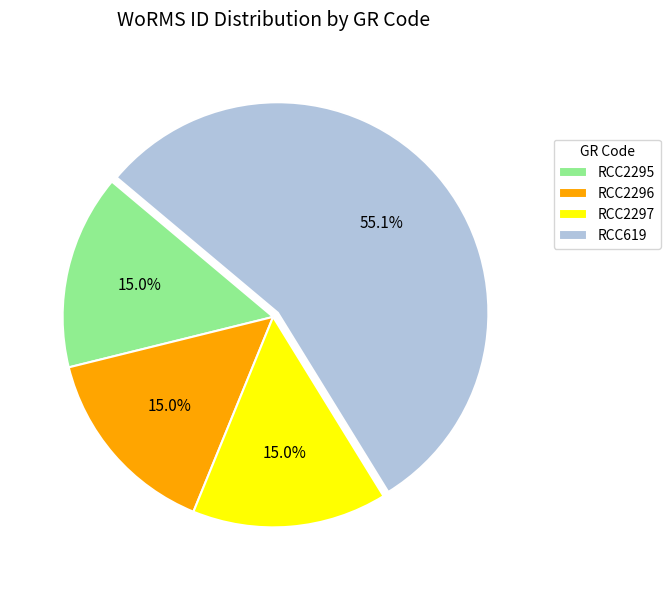

Which category accounts for the majority?

RCC619